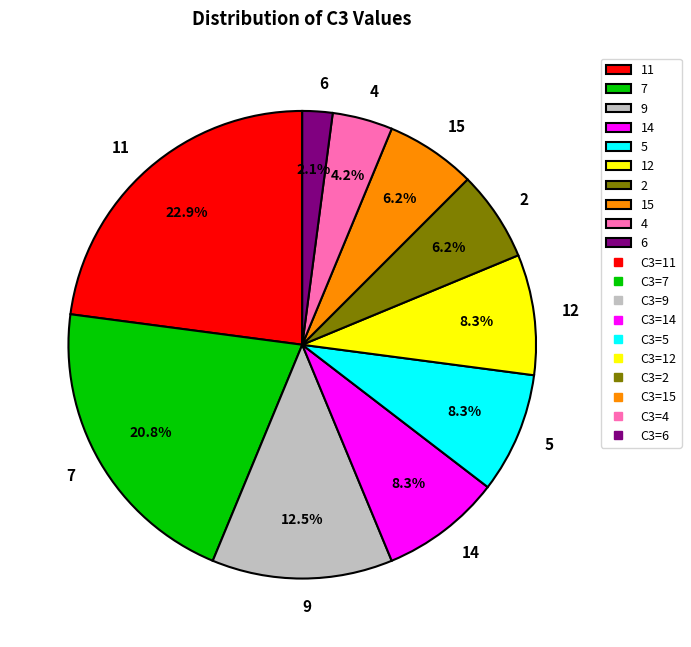

Which slice is the largest?

11